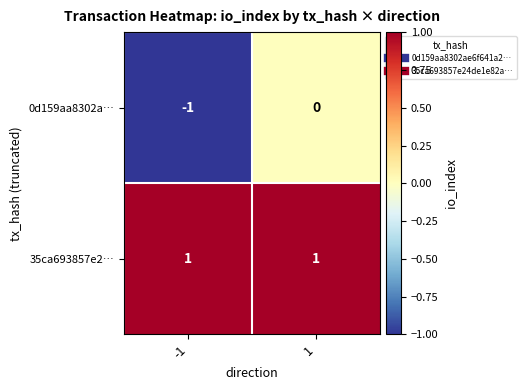

Reading right to left, what are all the values shown in this chart?

0d159aa8302a…: 1=0	-1=-1
35ca693857e2…: 1=1	-1=1